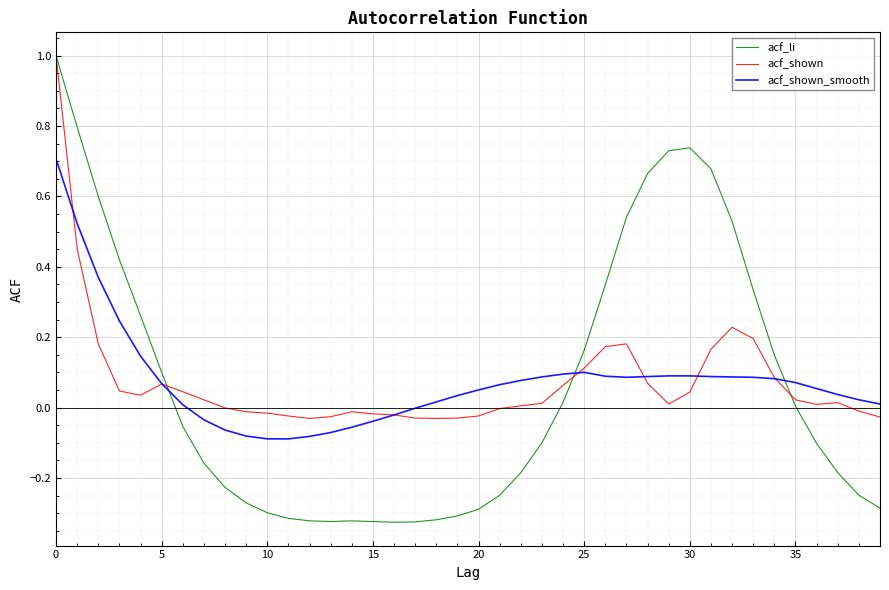

True or false: acf_shown and acf_shown_smooth cross at least once.

True